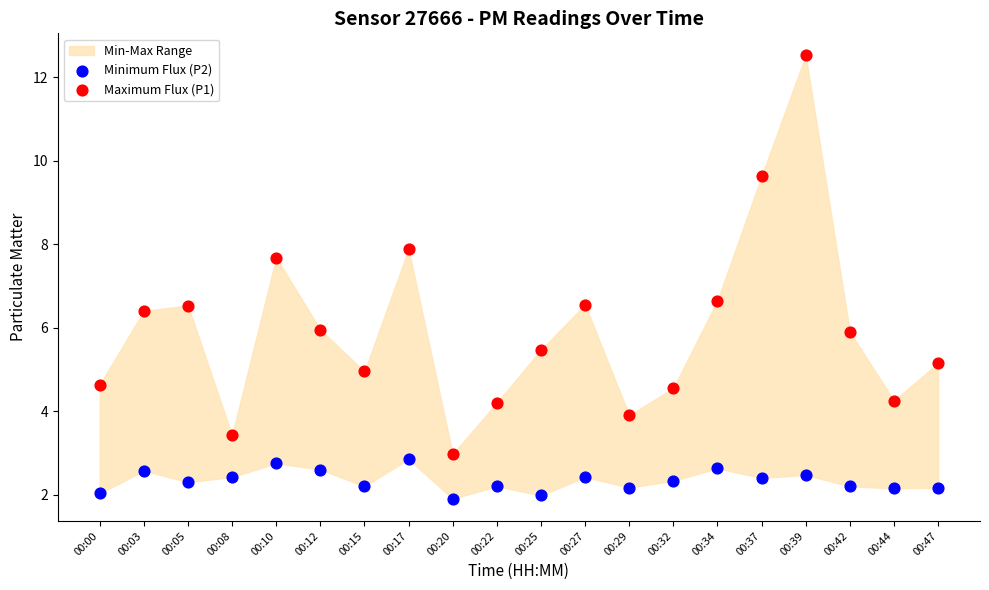

Across all data points, what is the range of Y values (max minus min)?

10.6